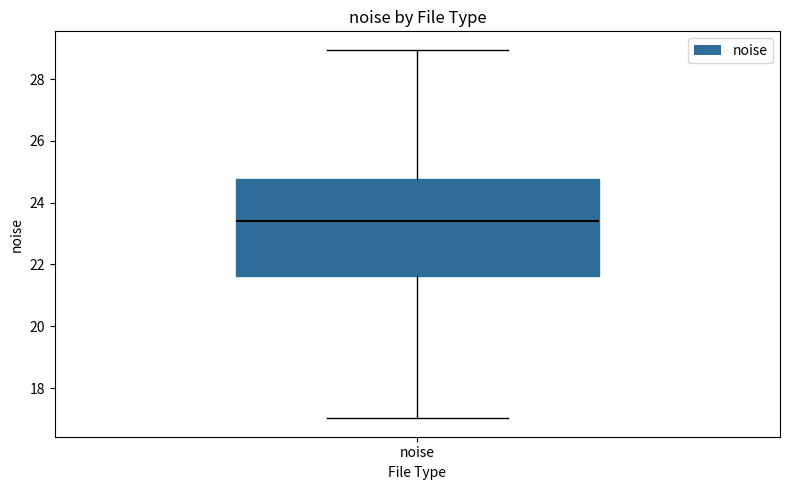

Where is the lower edge of the box for noise on the y-axis? The values are not printed on the chart, so give them approximately, as read against the axis.

21.6